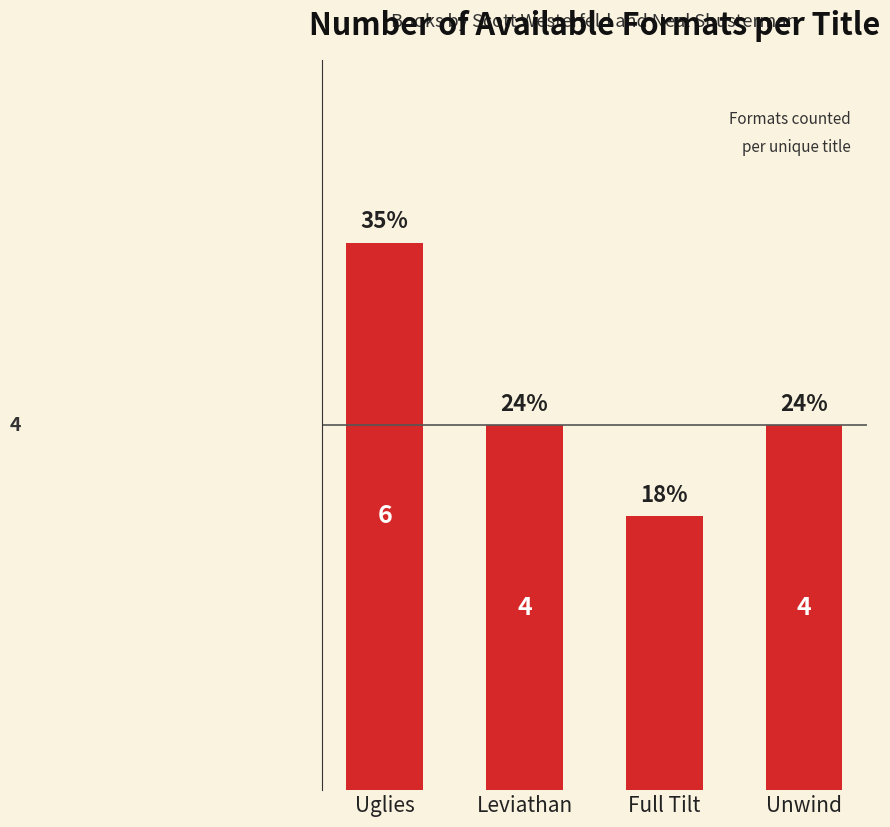

What is the value of the 2nd bar from the left?

4